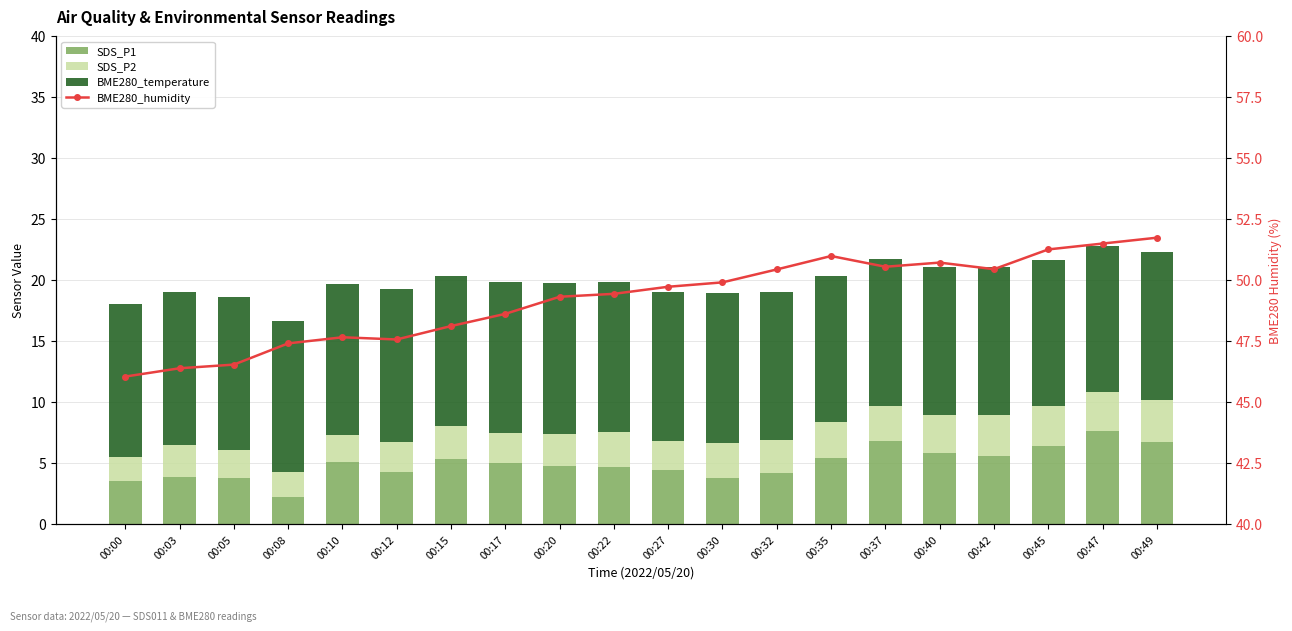

Where is BME280_humidity nearest to the value 48?

00:15